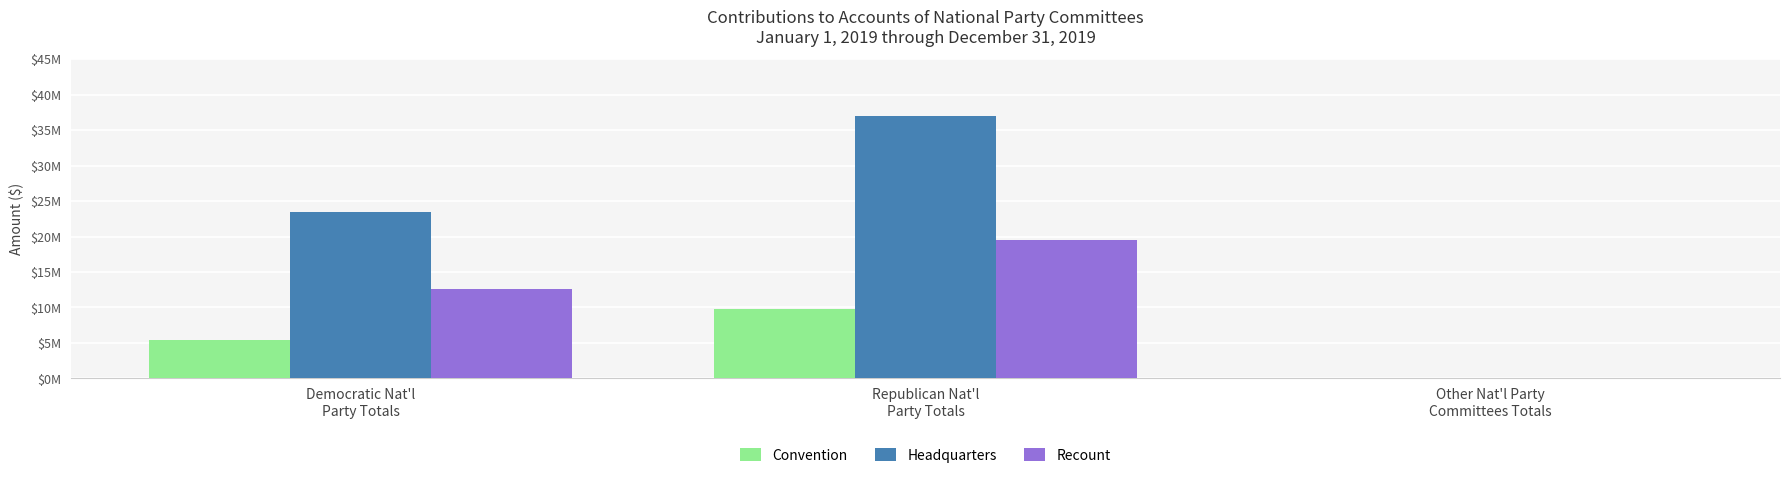

At which label is Recount closest to 9779185?

Democratic Nat'l
Party Totals